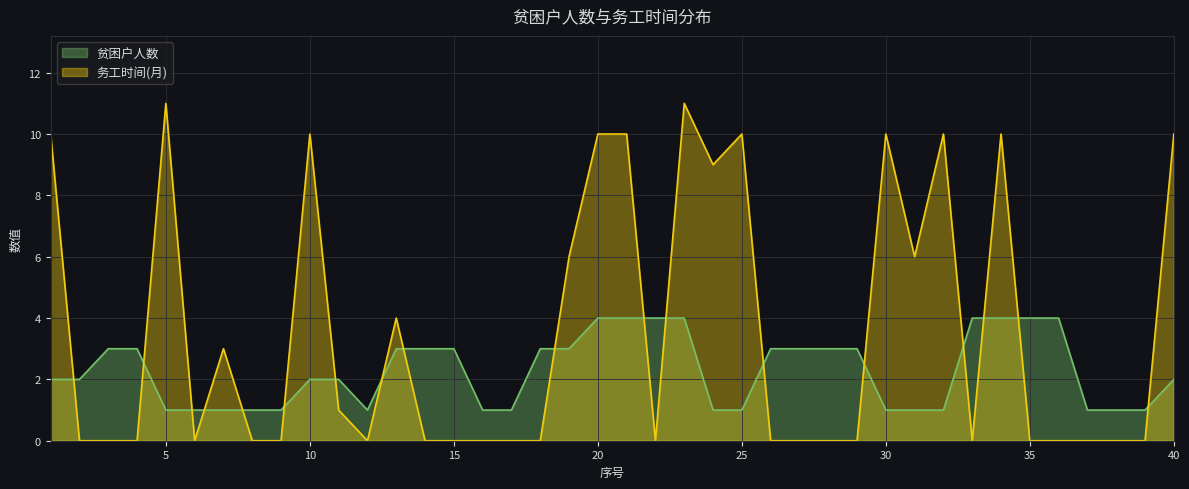

List the labels in order of 贫困户人数 value, largest first.

20, 21, 22, 23, 33, 34, 35, 36, 3, 4, 13, 14, 15, 18, 19, 26, 27, 28, 29, 1, 2, 10, 11, 40, 5, 6, 7, 8, 9, 12, 16, 17, 24, 25, 30, 31, 32, 37, 38, 39